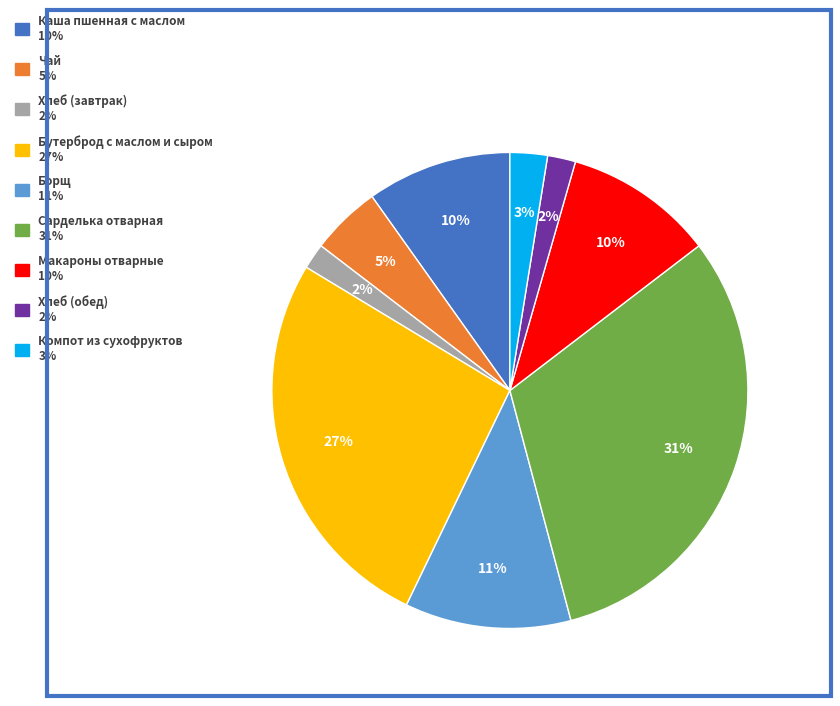

To the nearest percent, what is the difference between the Каша пшенная с маслом and Компот из сухофруктов slice percentages?

7%